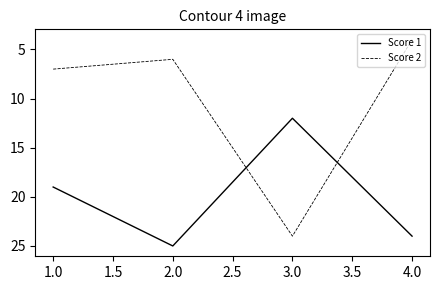

True or false: Score 2 and Score 1 cross at least once.

True